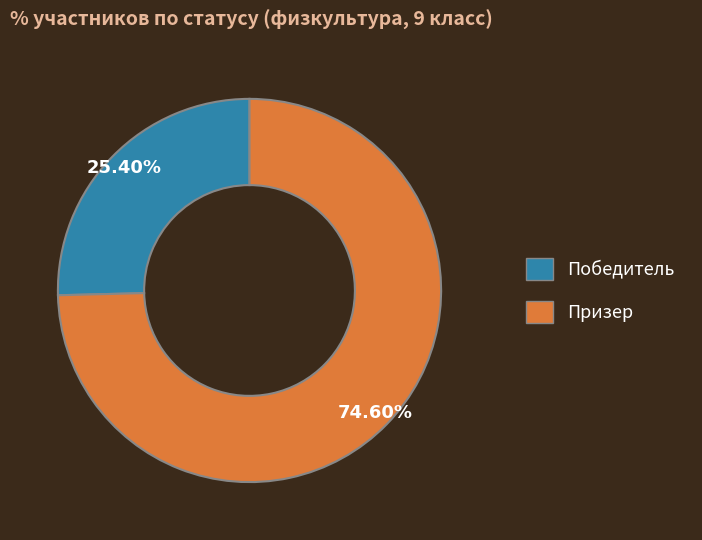

What is the smallest slice in the pie chart?

Победитель